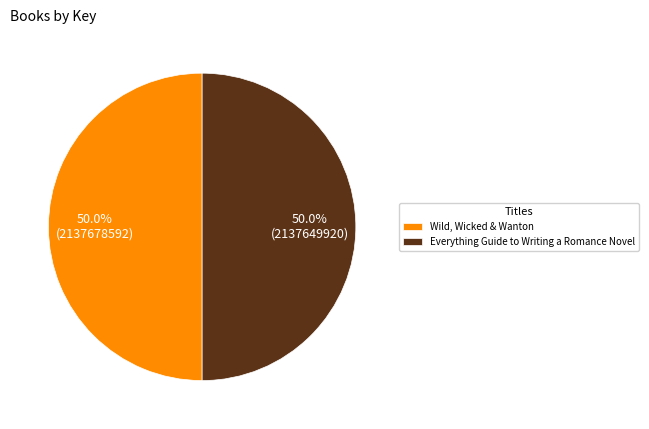

Approximately how many times larger is the value at Wild, Wicked & Wanton compared to Everything Guide to Writing a Romance Novel?

1.0